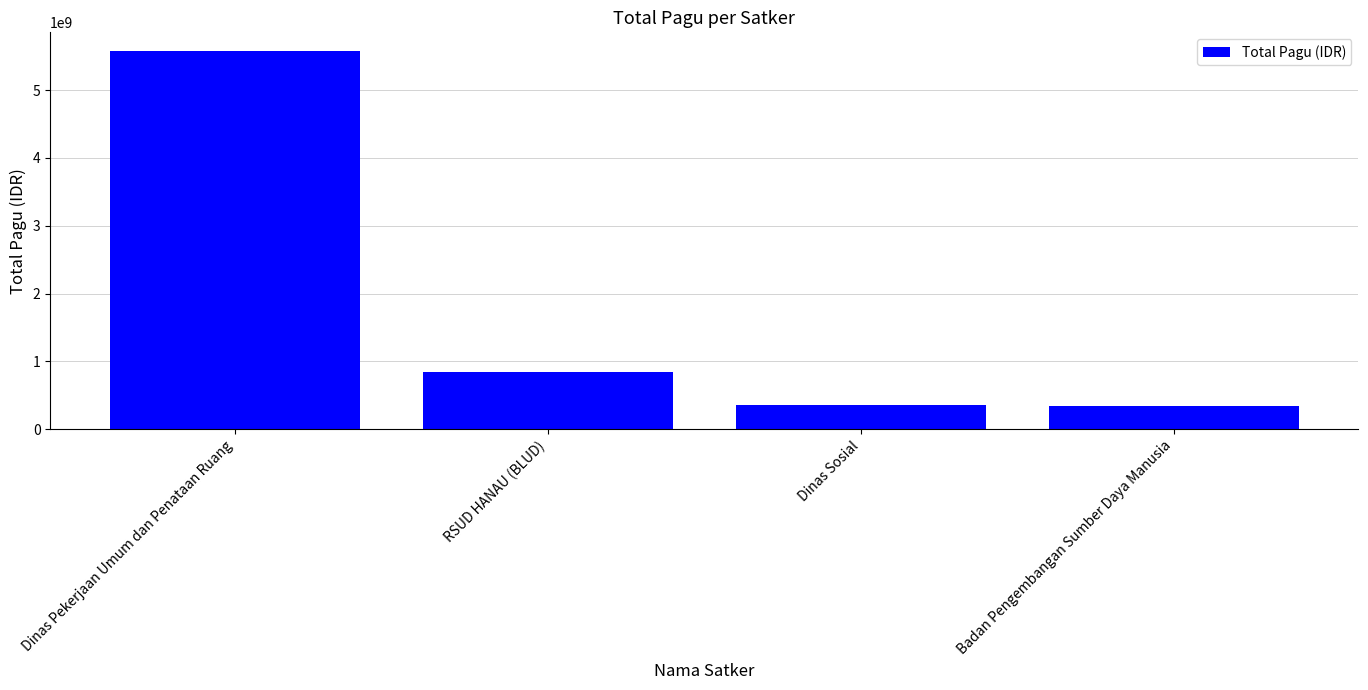

Is it true that the value at Dinas Sosial is 353878000?

True